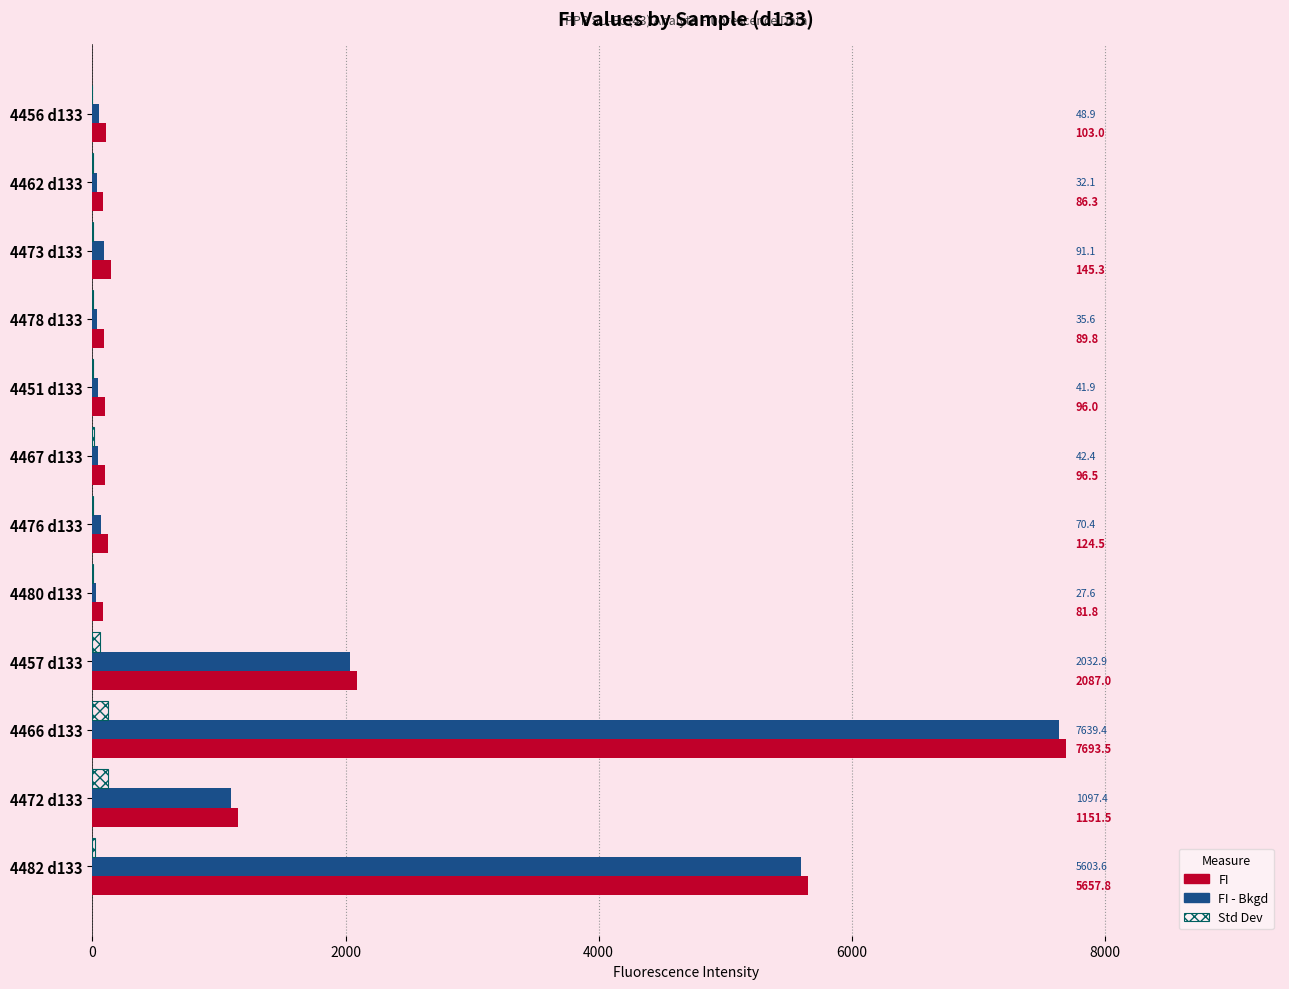

Between 4456 d133 and 4478 d133, which series saw the biggest shift?

FI - Bkgd